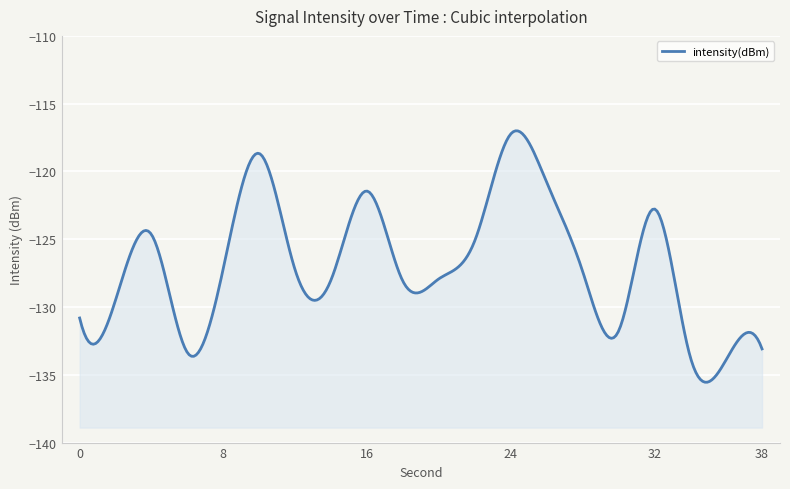

Is it true that the value at 26 is -80.3?

False